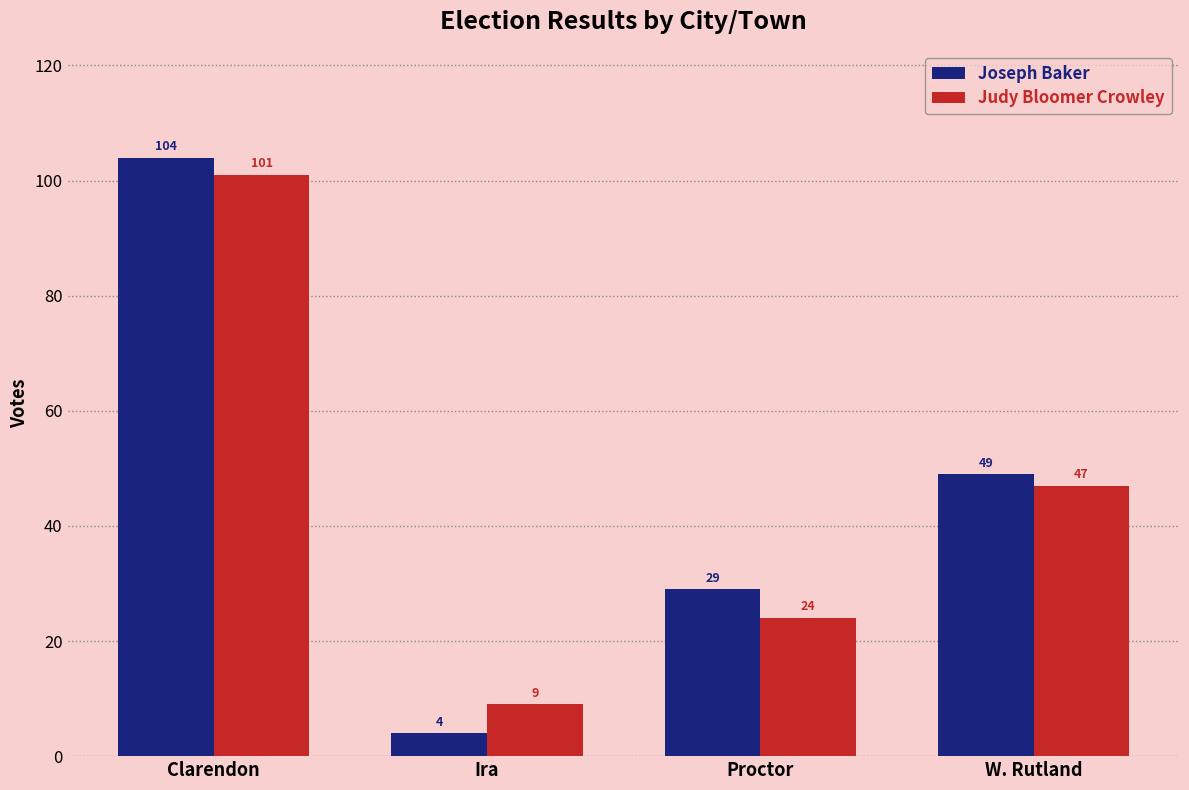

Rank the series at Ira from highest to lowest value.

Judy Bloomer Crowley, Joseph Baker